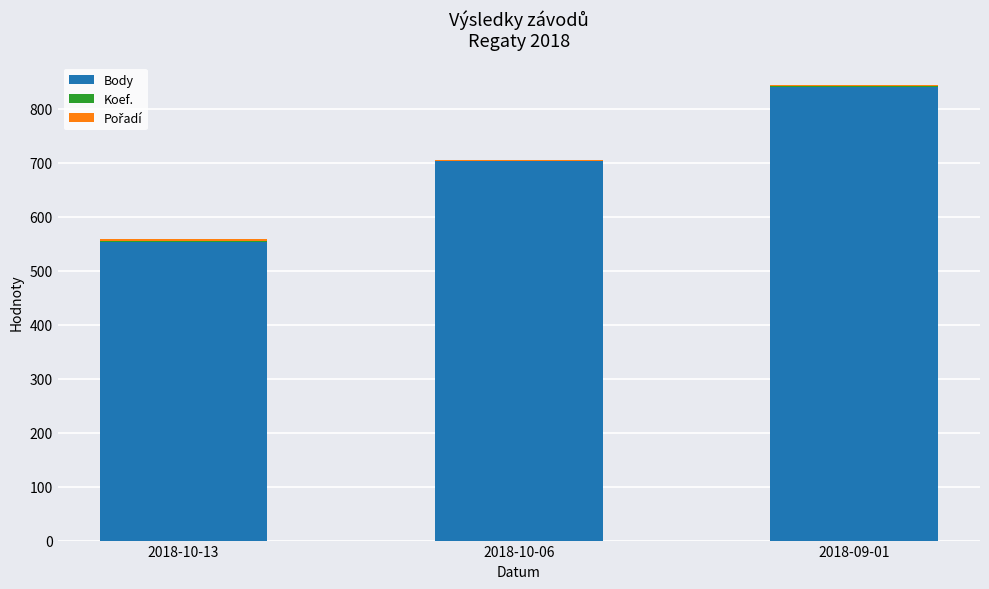

At which label does Body reach its peak?

2018-09-01